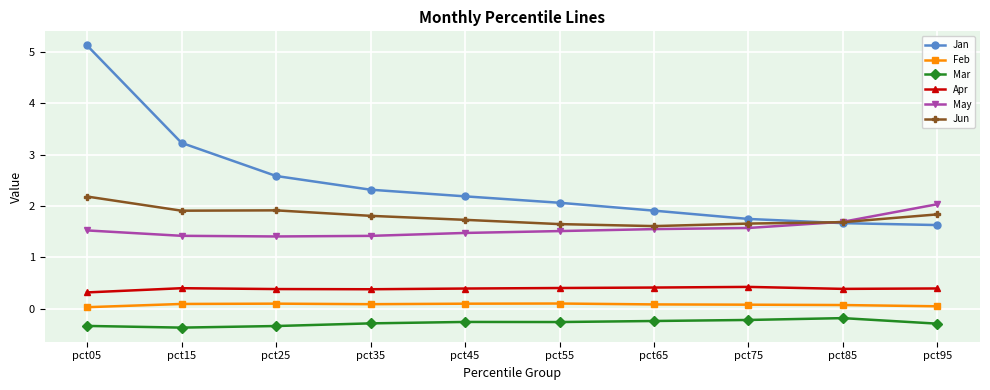

True or false: Jan has more than 1 points higher than both neighbors.

False